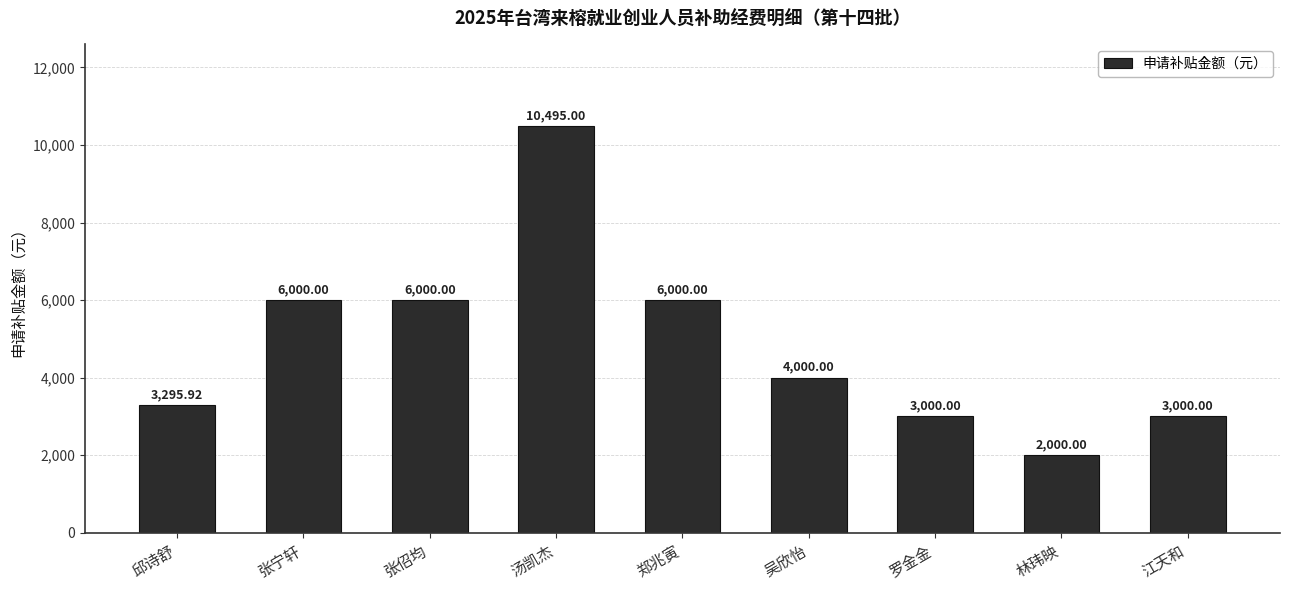

Are the bars grouped side by side (vs. stacked)?

No